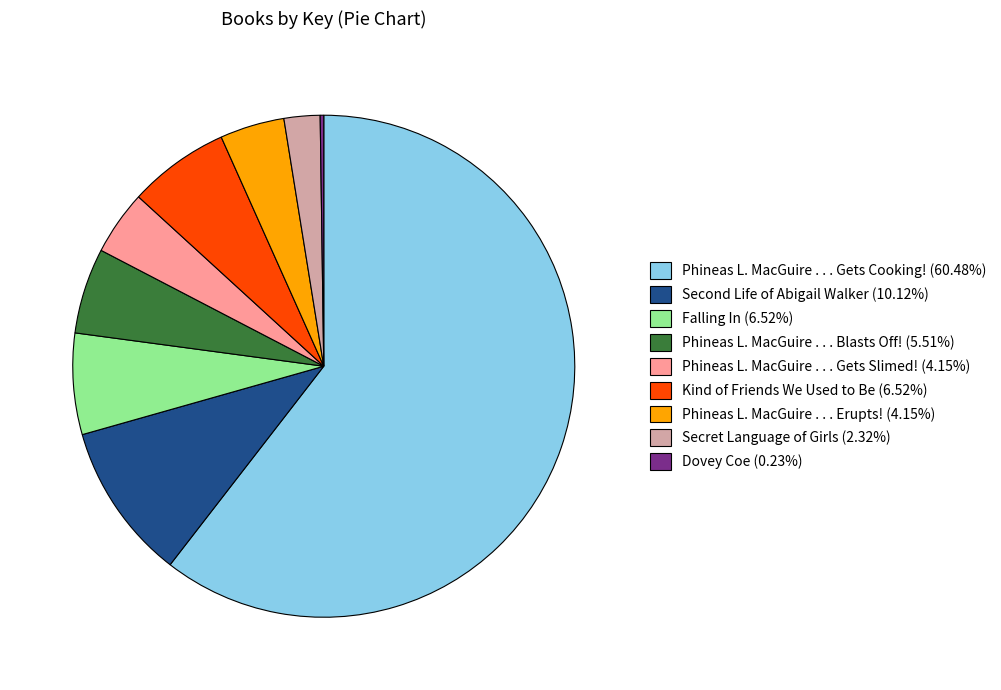

Does any single category account for the majority?

Yes